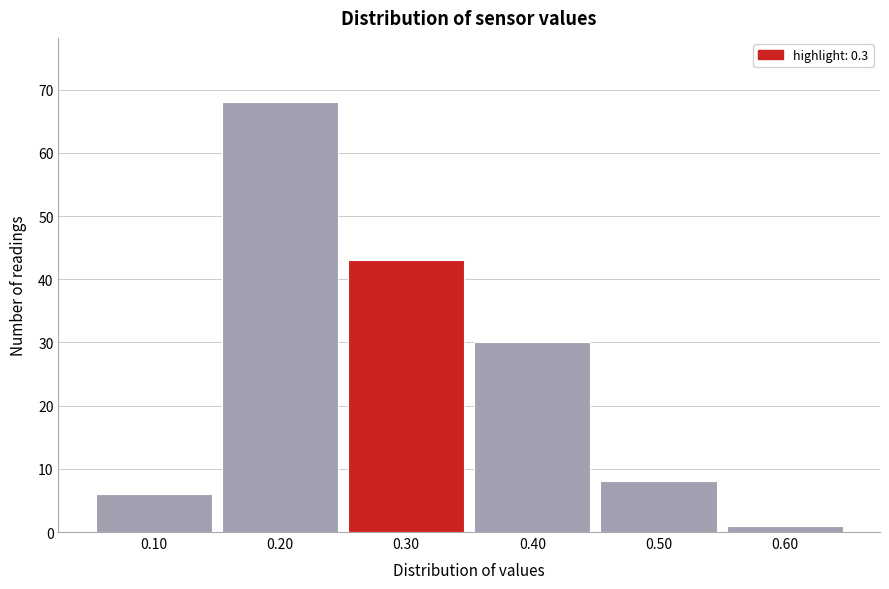

What is the height of the bar covering 0.35 to 0.45 on the x-axis? The values are not printed on the chart, so give them approximately, as read against the axis.

30